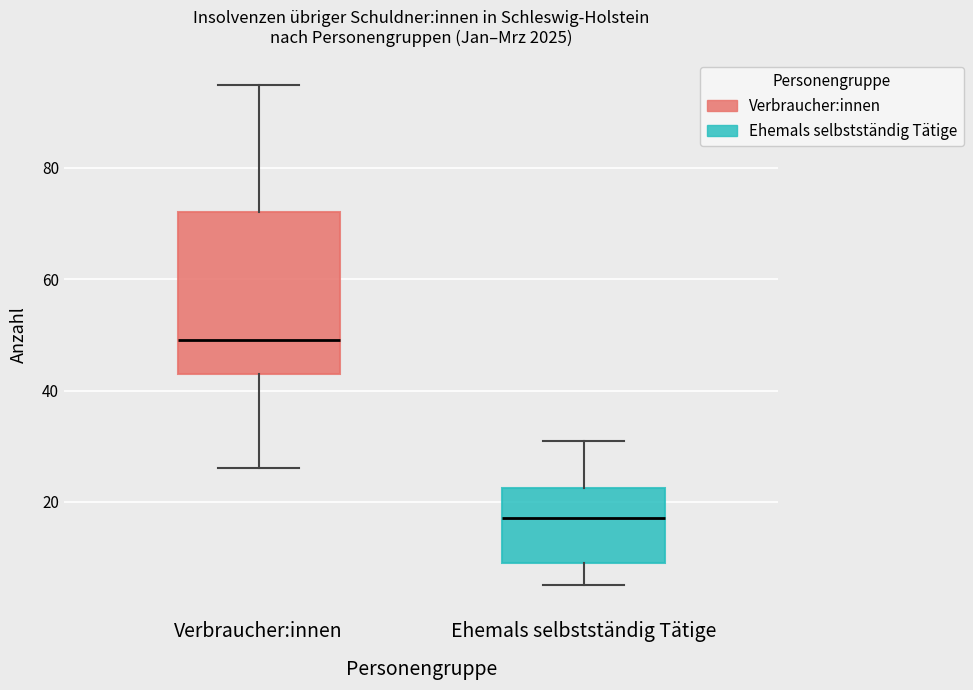

Reading left to right, read every box against the y-axis: the position of its median line, the range the box covers, and the ends of its whiskers. The values are not printed on the chart, so give them approximately, as read against the axis.

Verbraucher:innen: median 50, box 44 to 72, whiskers 26 to 96
Ehemals selbstständig Tätige: median 18, box 10 to 22, whiskers 6 to 32